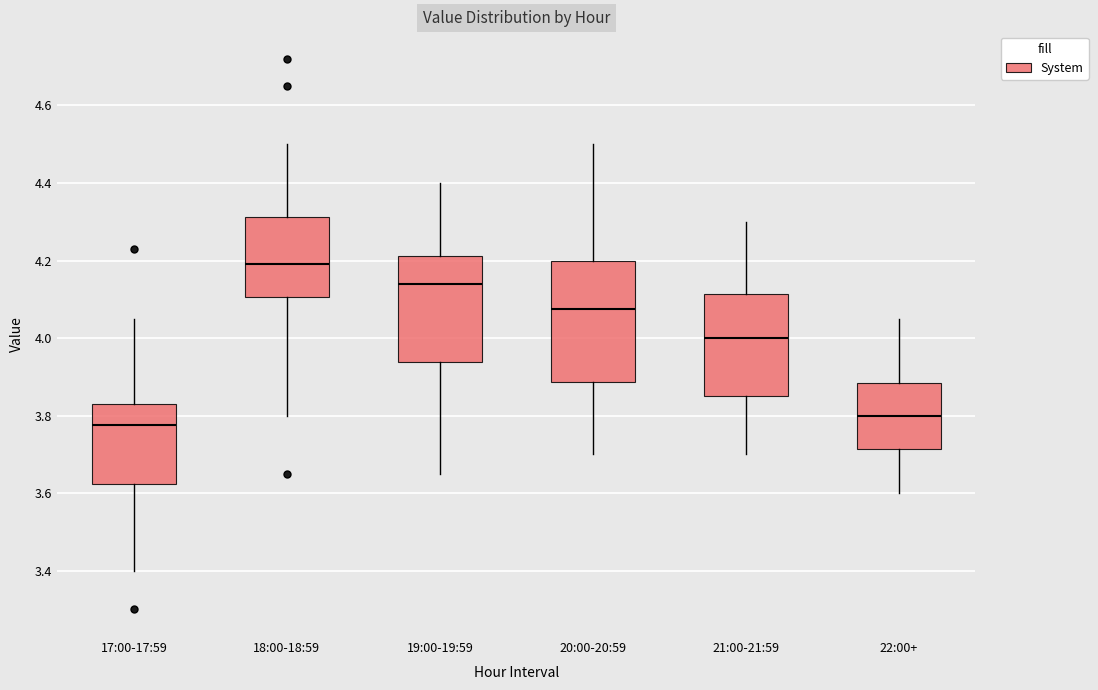

Where does the upper whisker of the box for 20:00-20:59 end on the y-axis? The values are not printed on the chart, so give them approximately, as read against the axis.

4.50